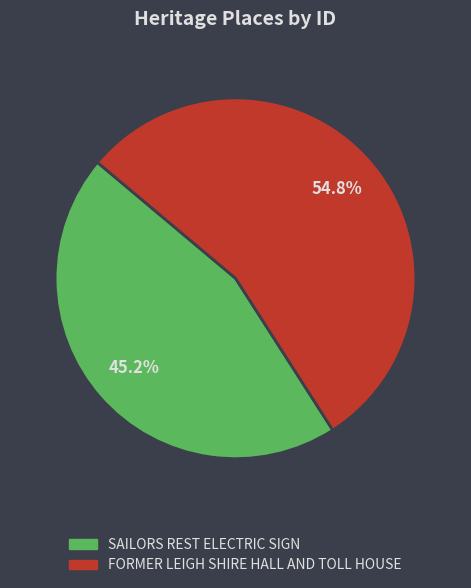

Is it true that SAILORS REST ELECTRIC SIGN is 31% of the pie?

False